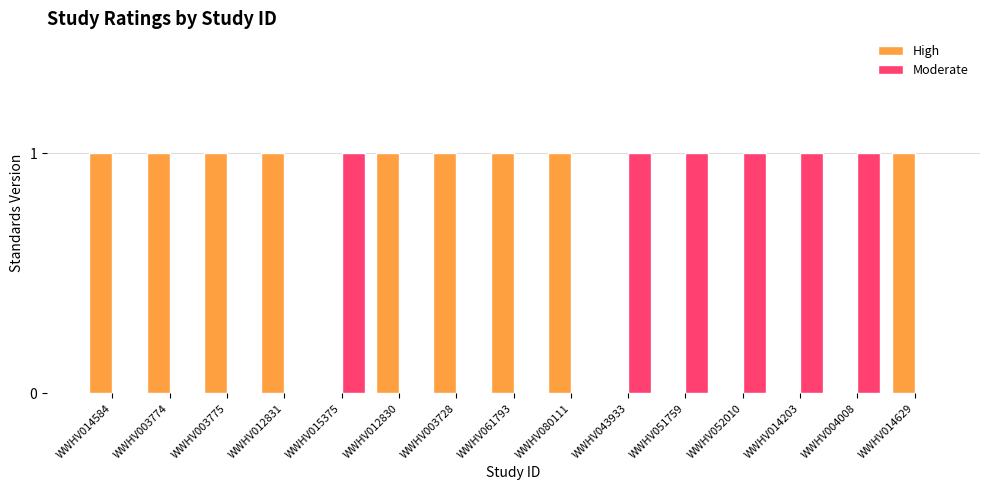

How many groups of bars are there?

15